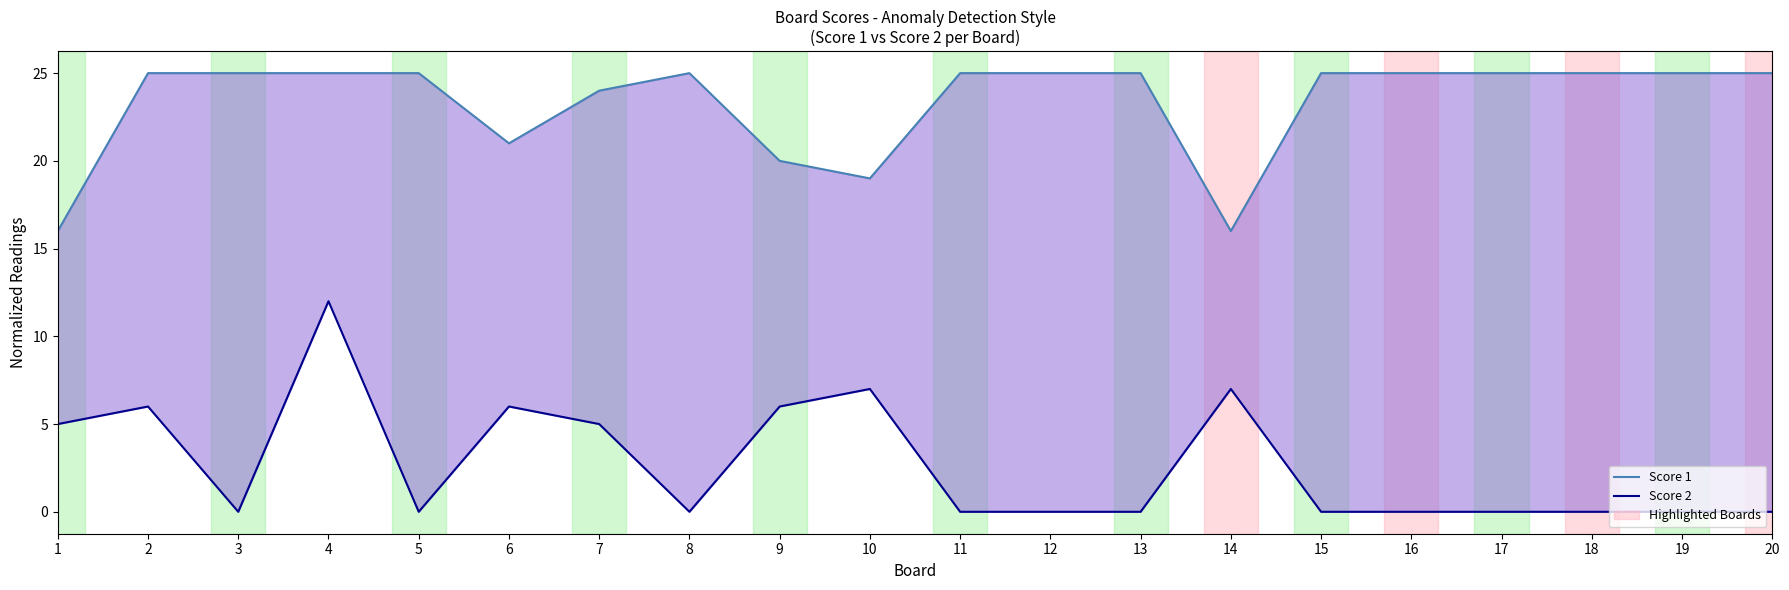

True or false: Score 1 has a value of 36 at 20.

False